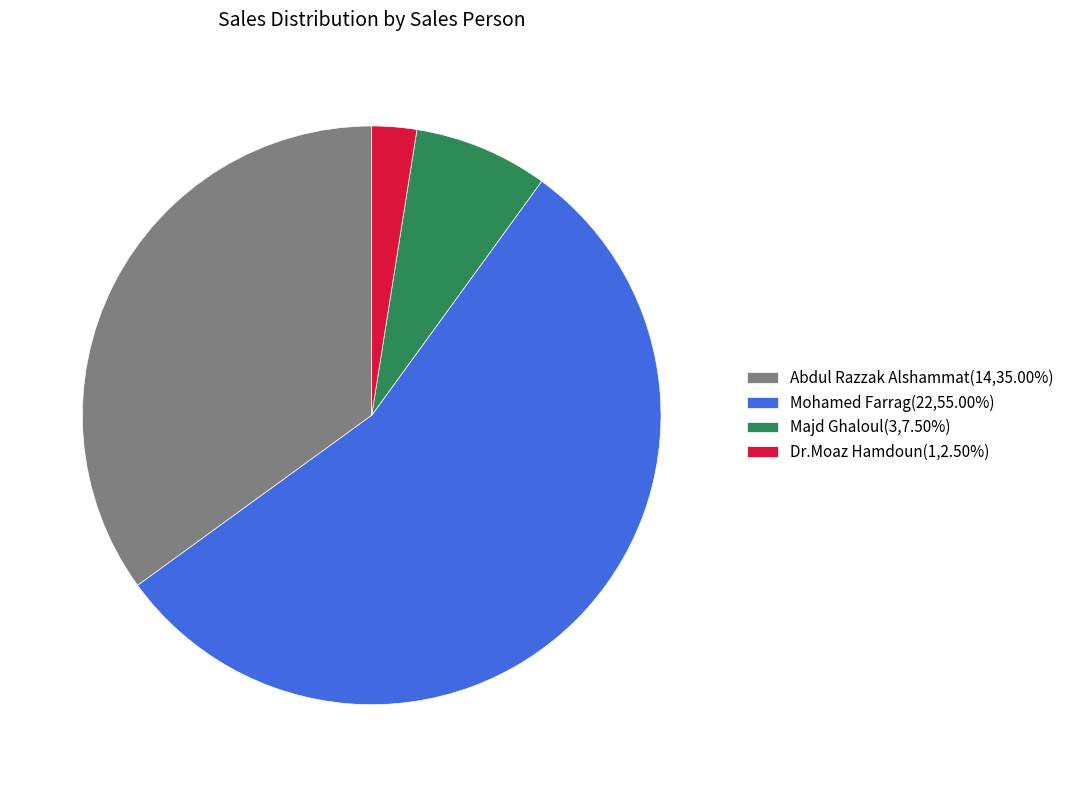

Is there any slice that represents more than half of the pie?

Yes